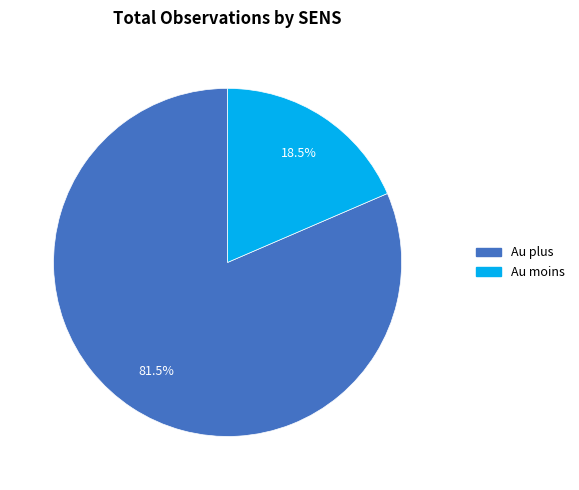

Between Au moins and Au plus, which is larger?

Au plus